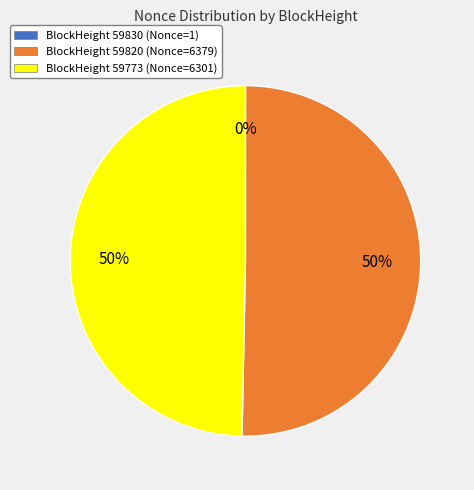

To the nearest percent, what is the difference between the largest and smallest slice percentages?

50%